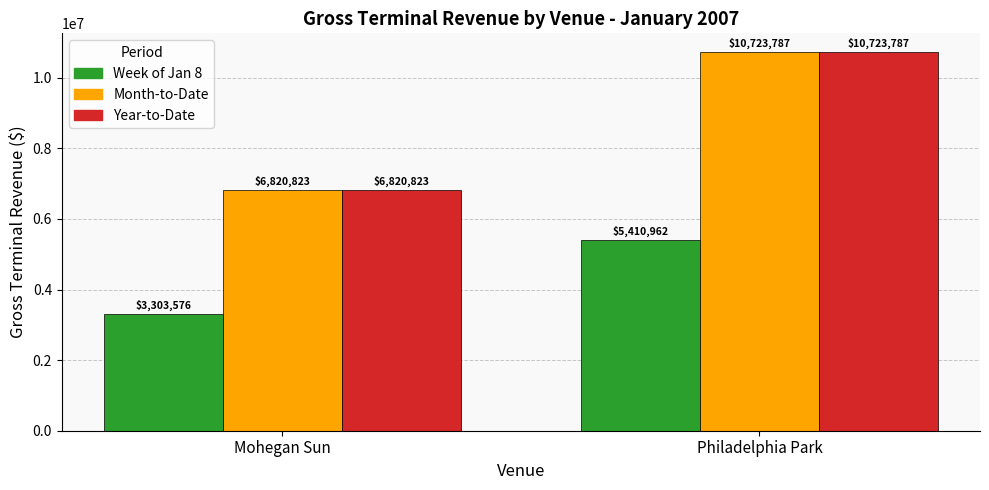

Where is Week of Jan 8 nearest to the value 4357268?

Mohegan Sun